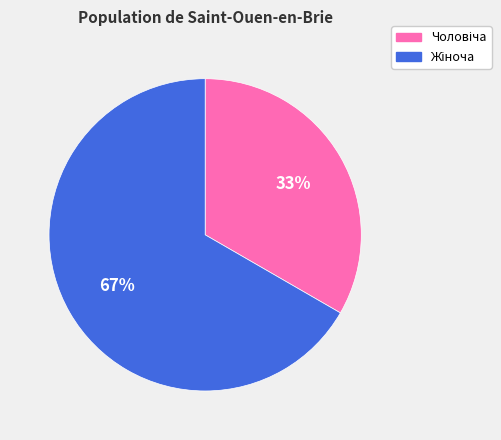

To the nearest percent, what is the average slice percentage?

50%